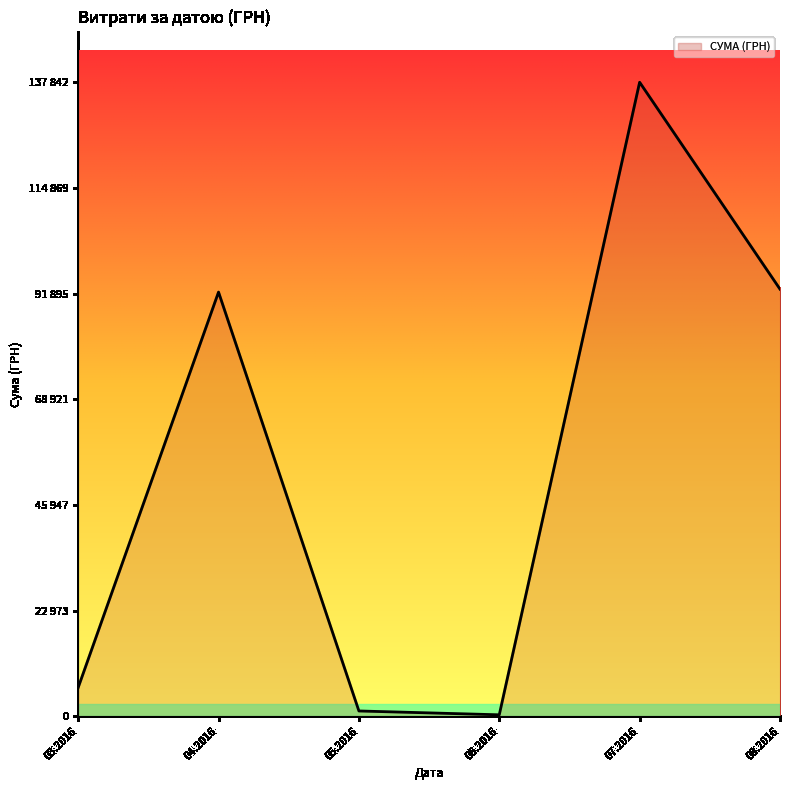

Is this an area chart (filled region under the line)?

Yes